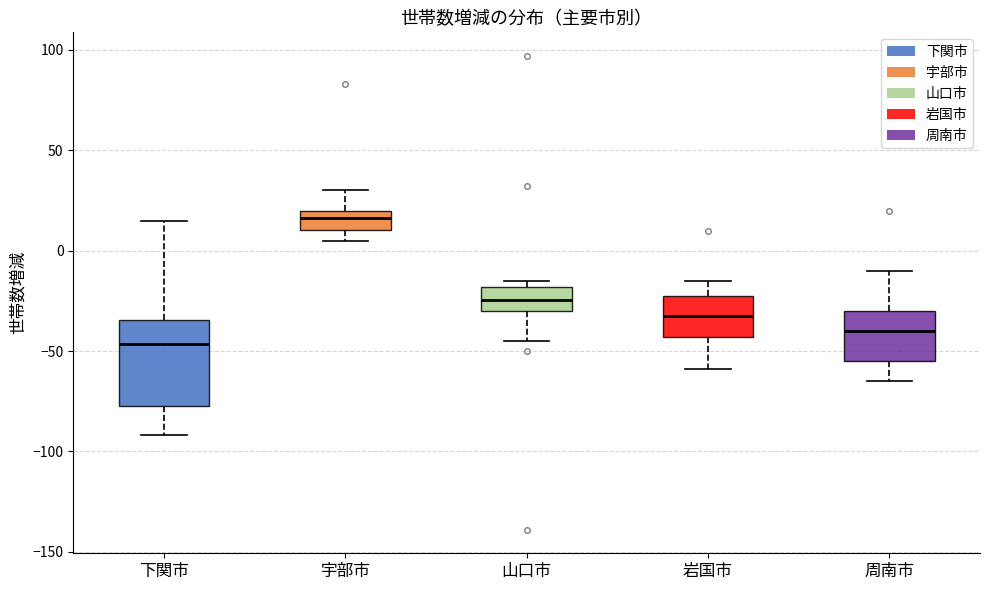

Reading left to right, read every box against the y-axis: the position of its median line, the range the box covers, and the ends of its whiskers. The values are not printed on the chart, so give them approximately, as read against the axis.

下関市: median -45, box -75 to -35, whiskers -90 to 15
宇部市: median 15, box 10 to 20, whiskers 5 to 30
山口市: median -25, box -30 to -20, whiskers -45 to -15
岩国市: median -30, box -45 to -25, whiskers -60 to -15
周南市: median -40, box -55 to -30, whiskers -65 to -10